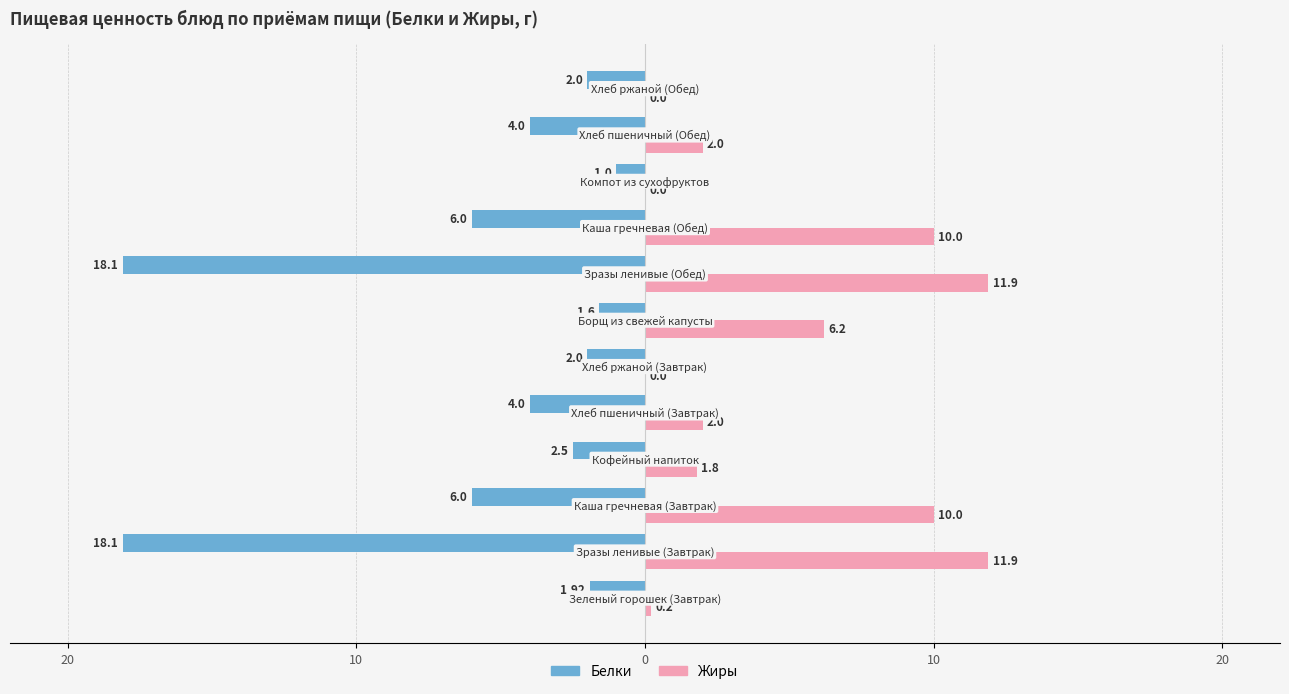

What are all the series names shown in the legend?

Белки, Жиры